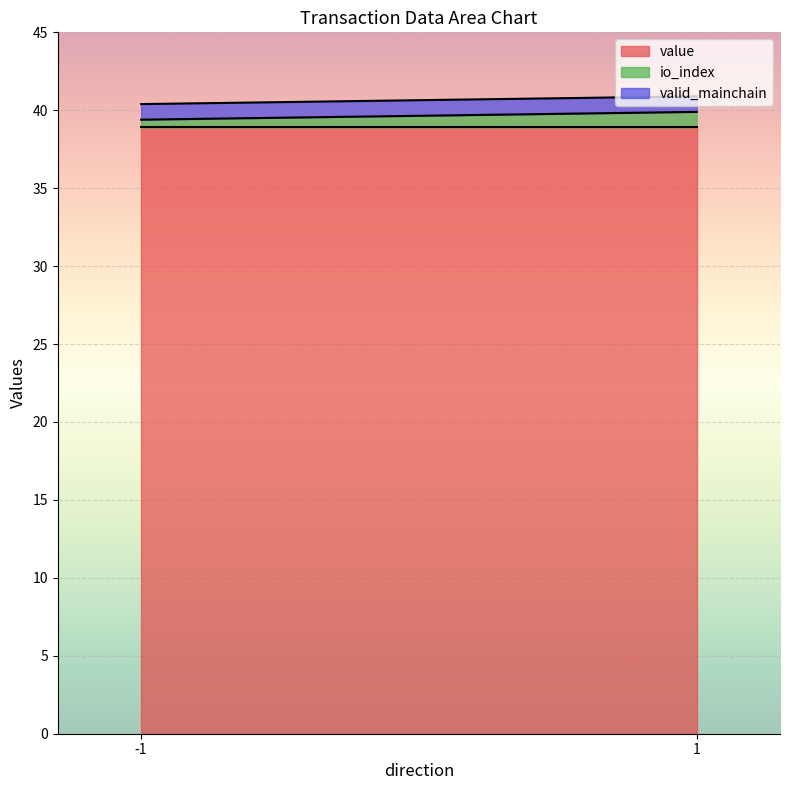

Rank the series by their maximum value, from highest to lowest.

value, io_index, valid_mainchain